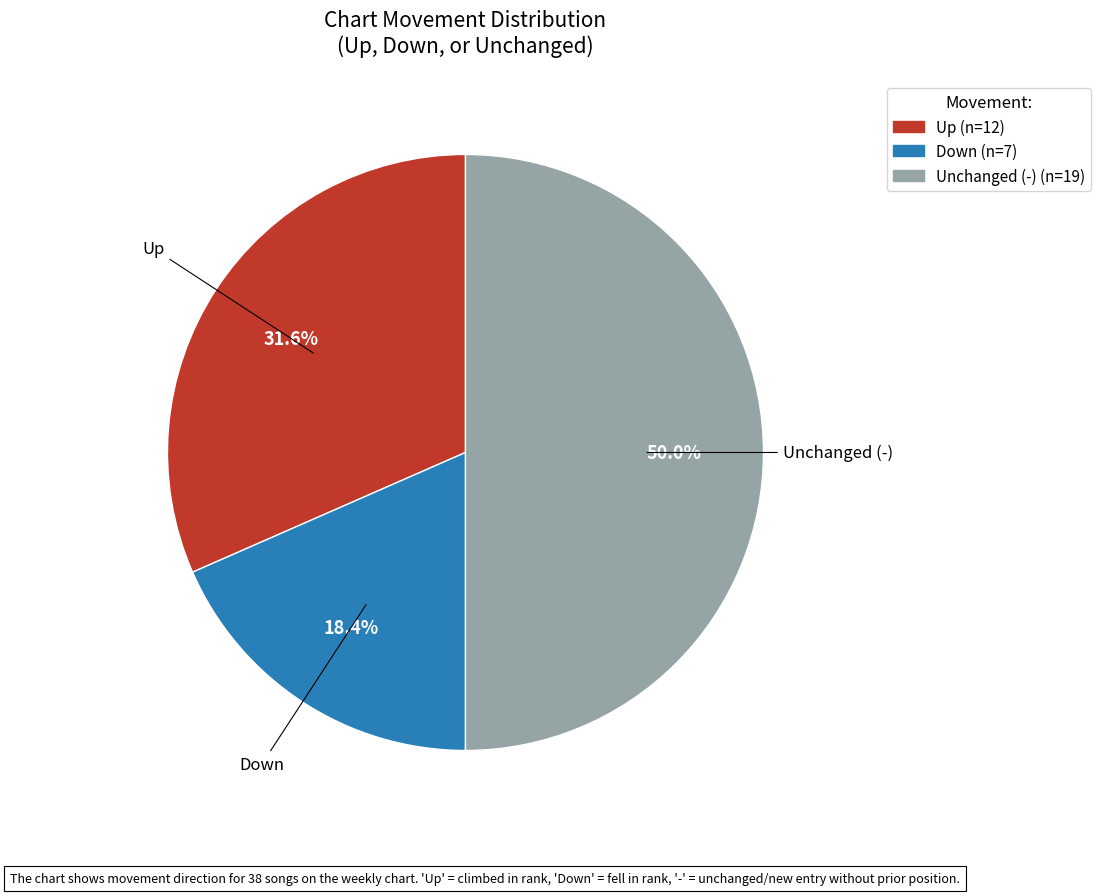

How many slices are in this pie chart?

3